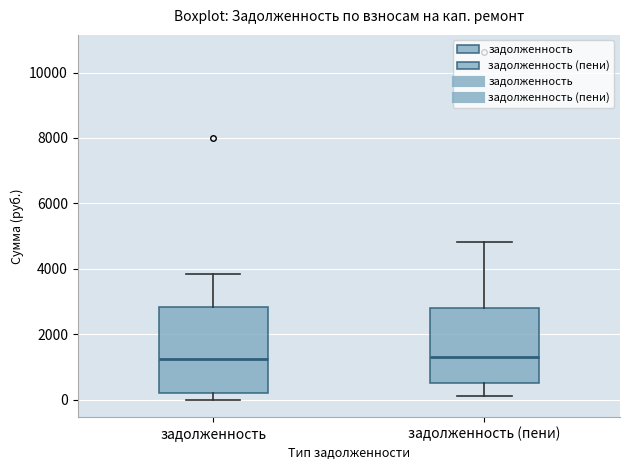

Which box is the tallest, from its lower edge to its upper edge?

задолженность